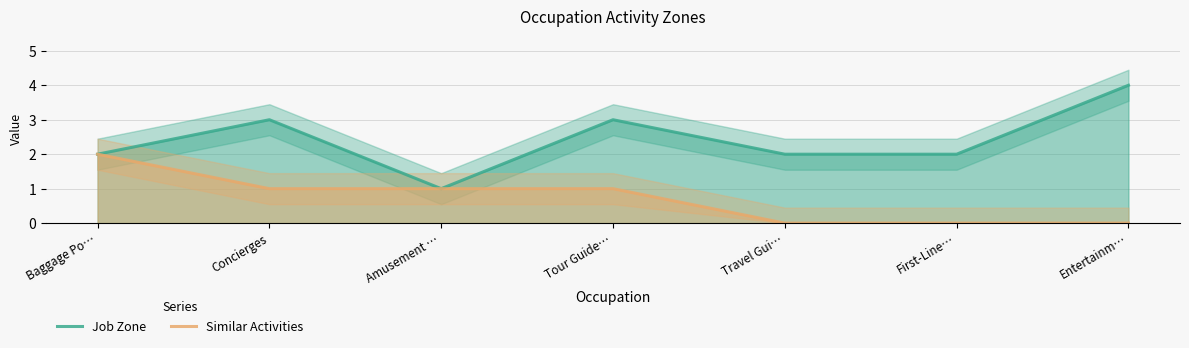

At how many categories does at least one series exceed 1?

6